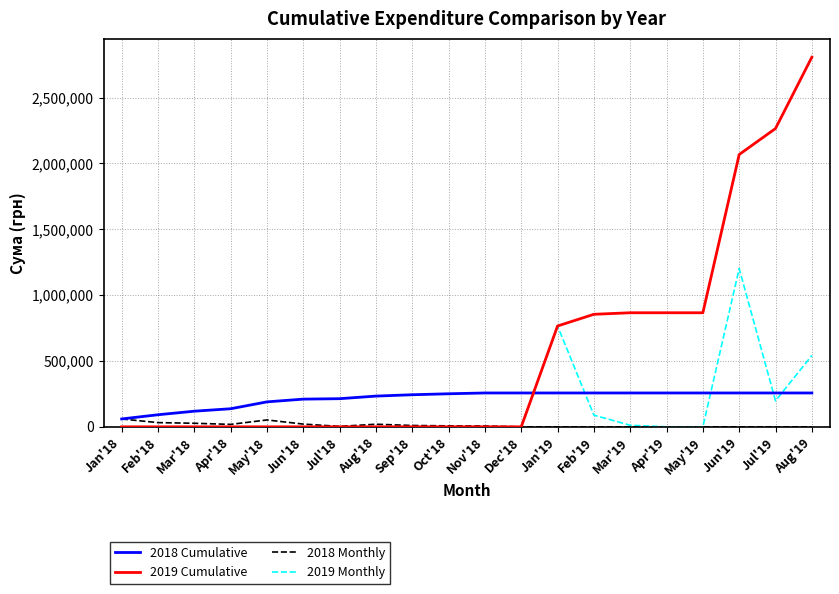

The value of 2019 Cumulative at Jul'18 is -1499633.6. True or false?

False